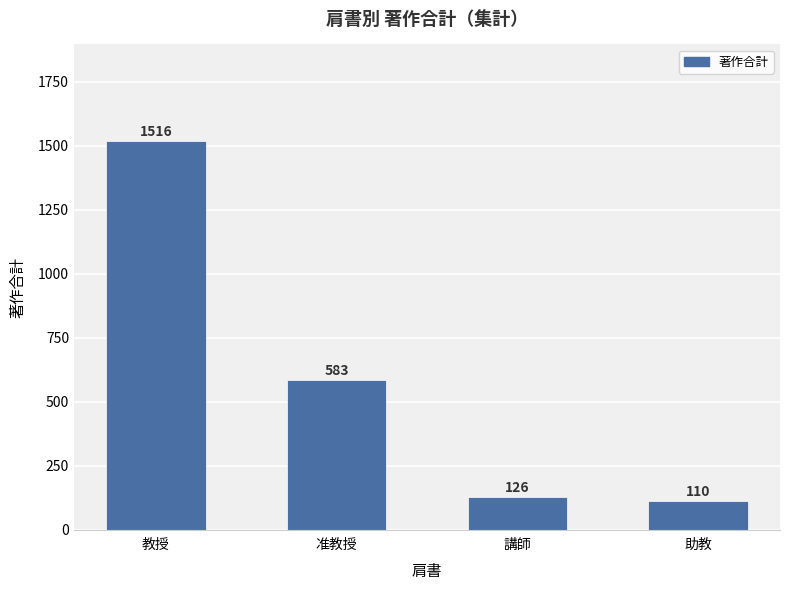

What is the average value?

584